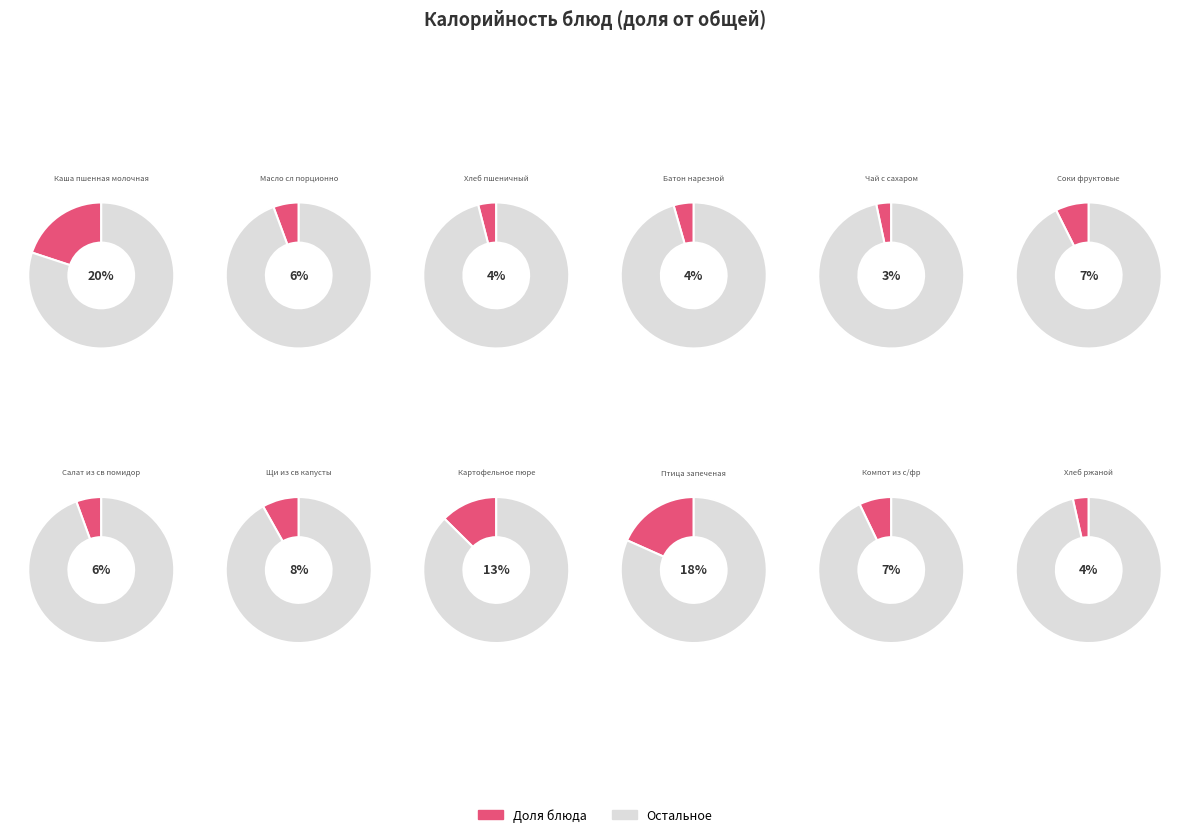

The Хлеб ржаной slice represents 4% of the pie. True or false?

True